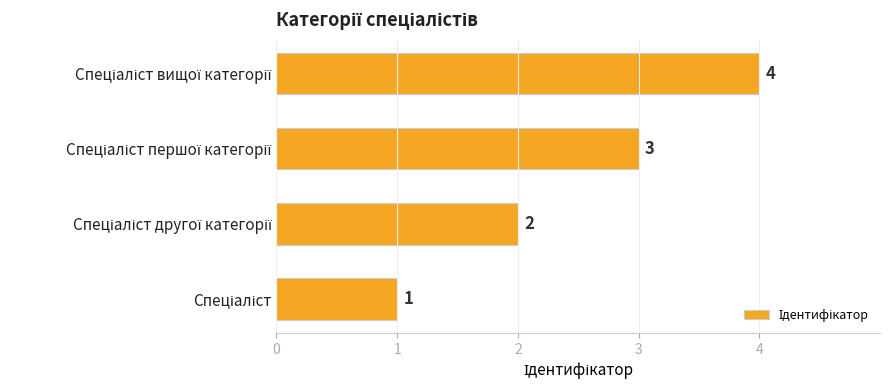

How many values are between 2 and 4?

3